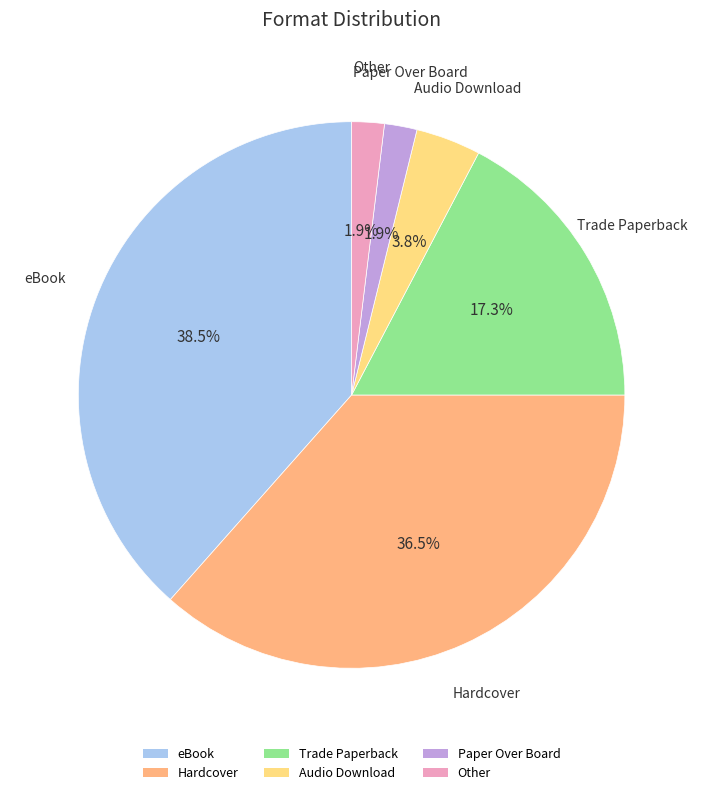

What is the largest slice in the pie chart?

eBook